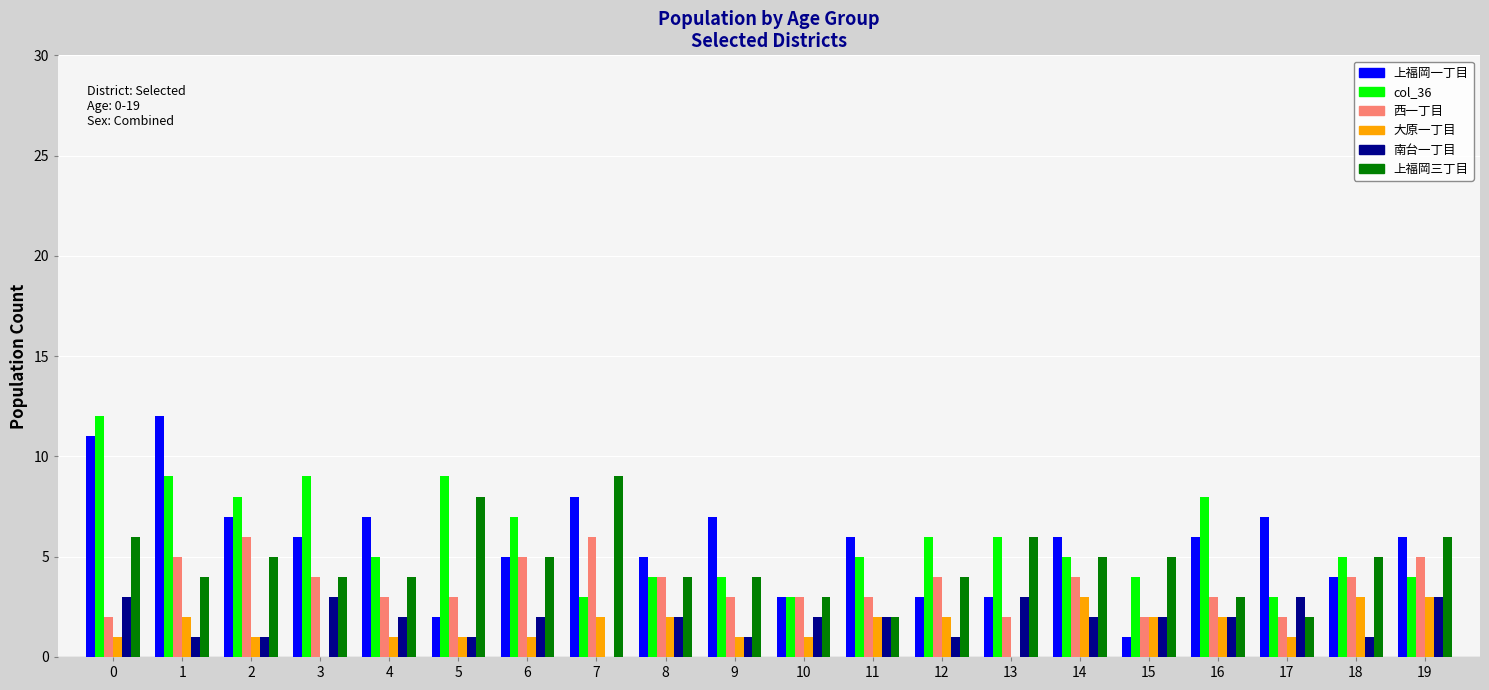

Count the number of categories in the chart.

20